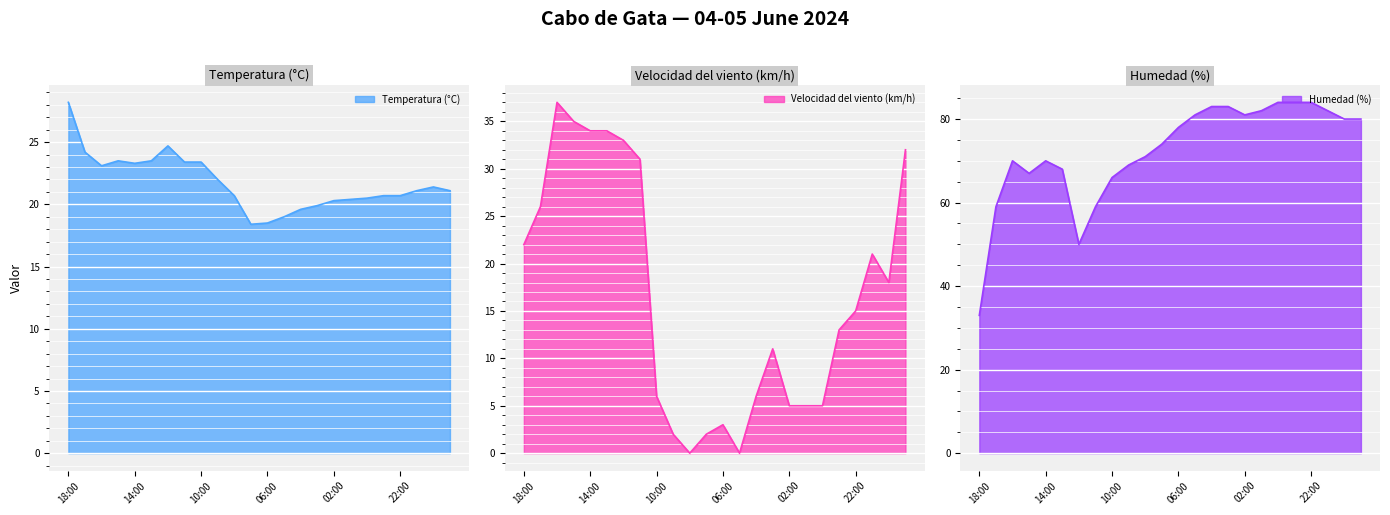

At how many categories does at least one series exceed 42?

23